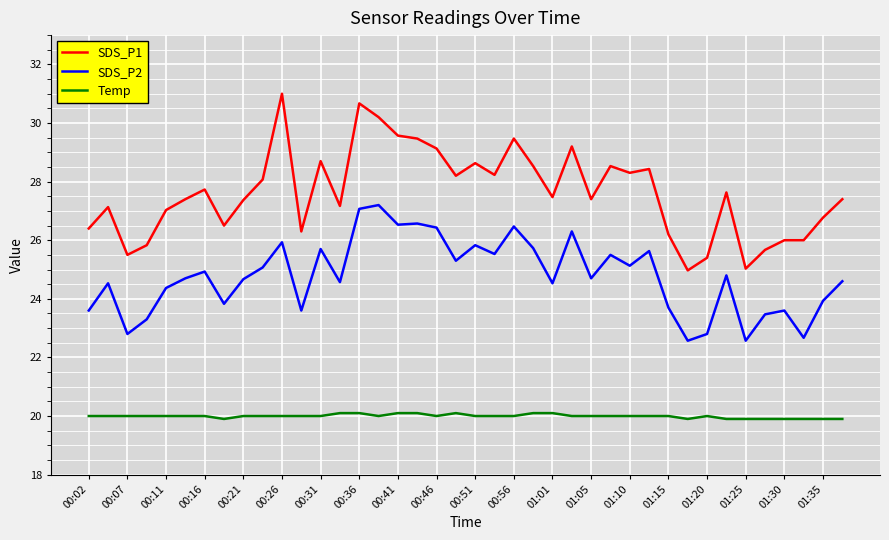

How many lines are shown in the chart?

3